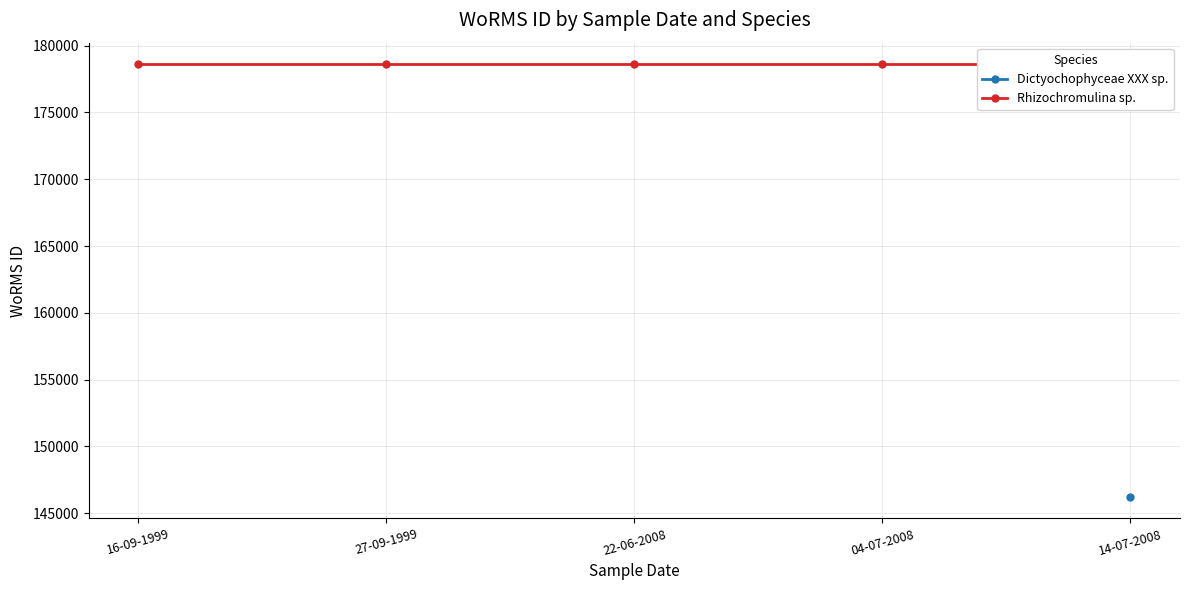

Reading right to left, transcribe all the data shown in this chart.

178599	178599	178599	178599	178599	146232